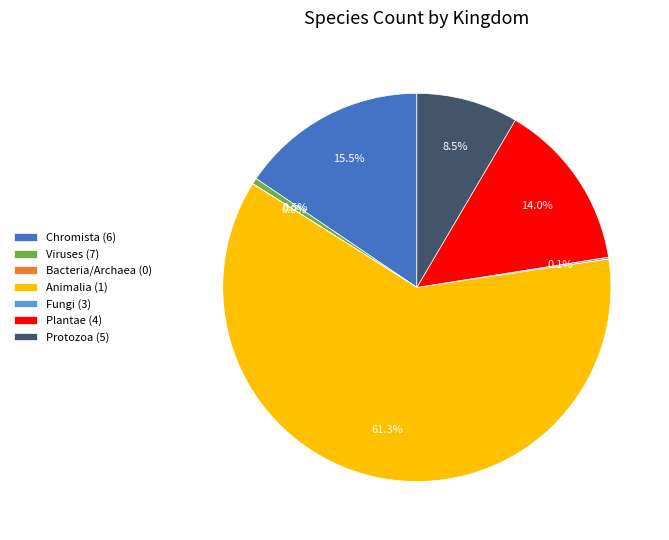

Which has a higher value, Protozoa (5) or Animalia (1)?

Animalia (1)